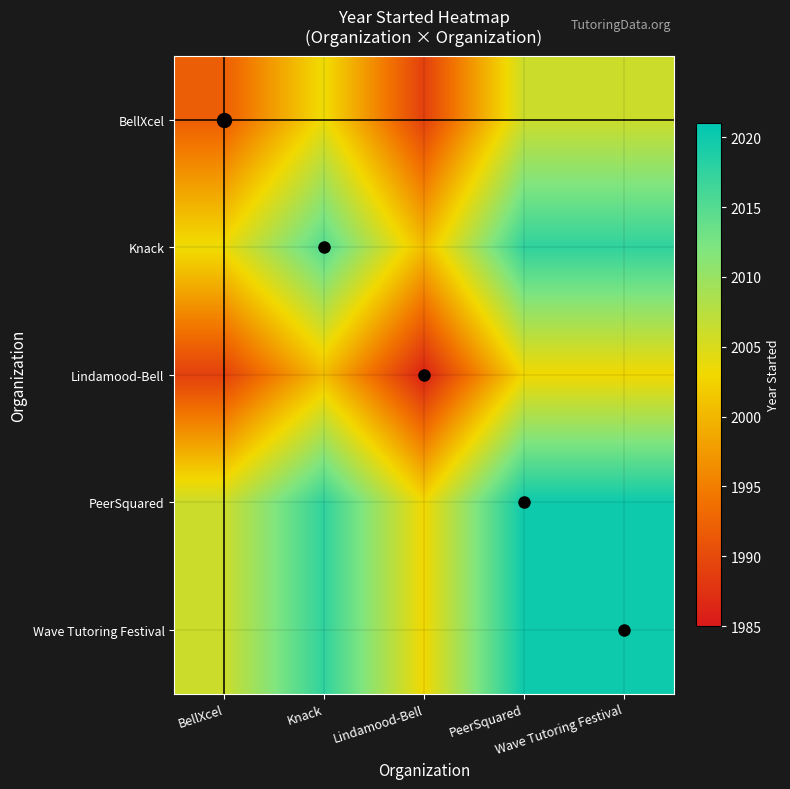

Which label corresponds to the largest value in the chart?

PeerSquared